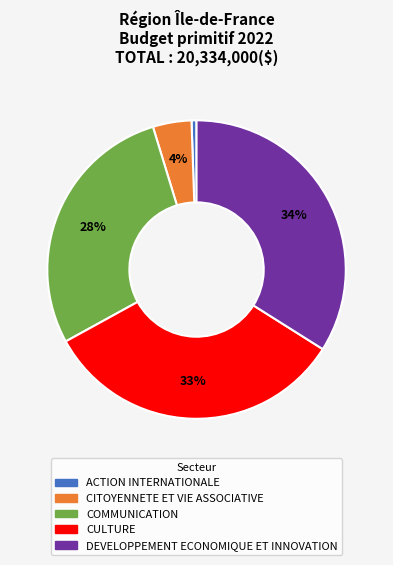

Does any single category account for the majority?

No